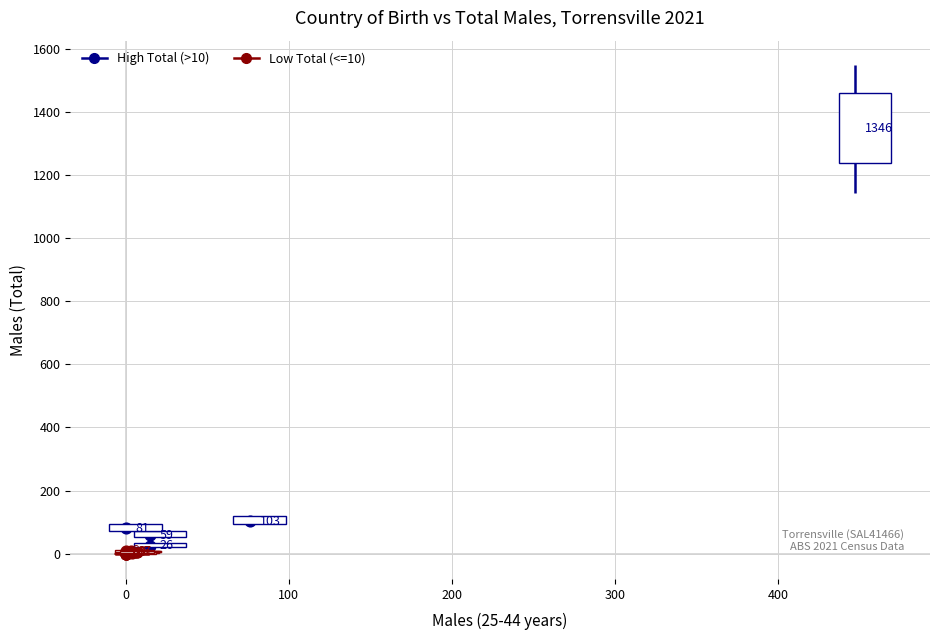

Which series contains the lowest Y value?

Low Total (<=10)